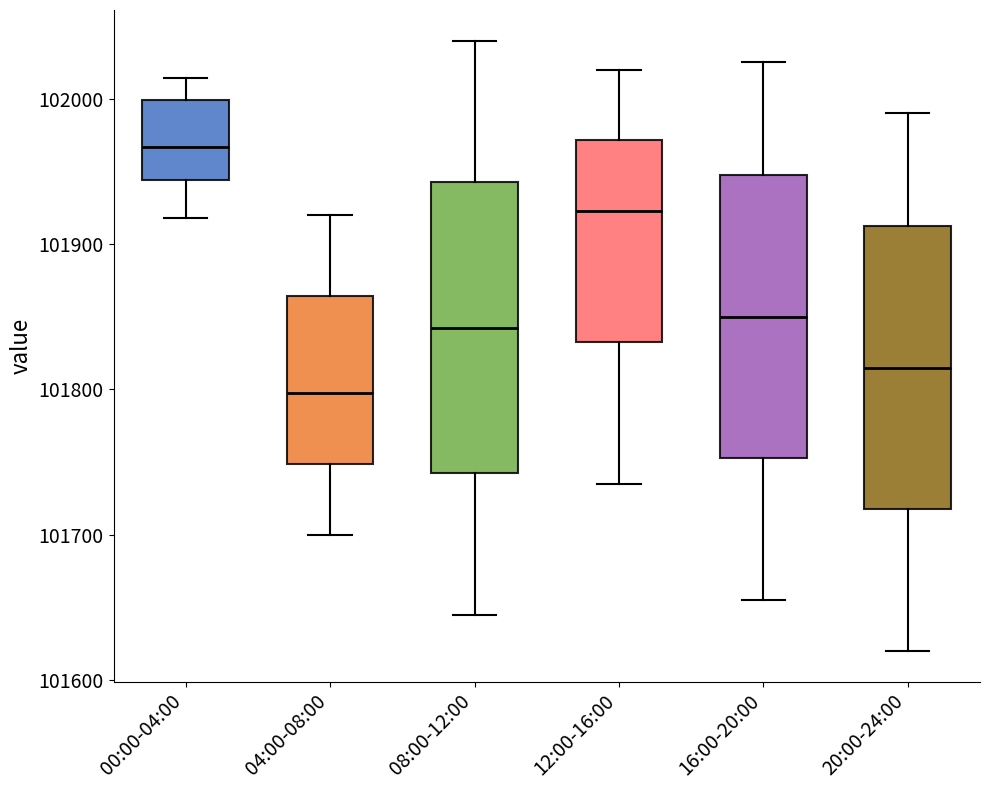

Reading left to right, transcribe this box plot: for each box, give where its median line is, the range the box spans, and where its two whiskers end, as read against the y-axis. The values are not printed on the chart, so give them approximately, as read against the axis.

00:00-04:00: median 101970, box 101940 to 102000, whiskers 101920 to 102010
04:00-08:00: median 101800, box 101750 to 101860, whiskers 101700 to 101920
08:00-12:00: median 101840, box 101740 to 101940, whiskers 101650 to 102040
12:00-16:00: median 101920, box 101830 to 101970, whiskers 101740 to 102020
16:00-20:00: median 101850, box 101750 to 101950, whiskers 101660 to 102030
20:00-24:00: median 101820, box 101720 to 101910, whiskers 101620 to 101990